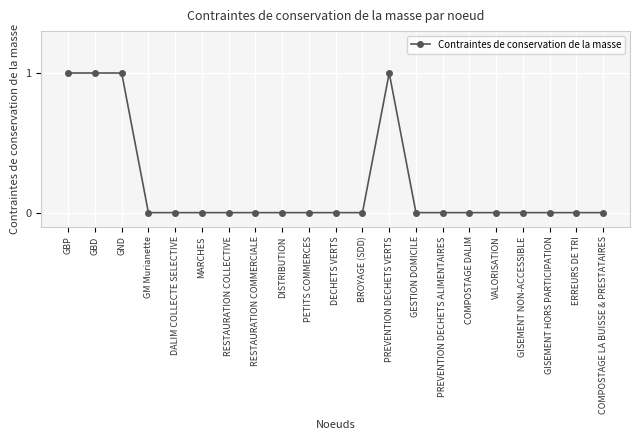

What is the sum of all values?

4